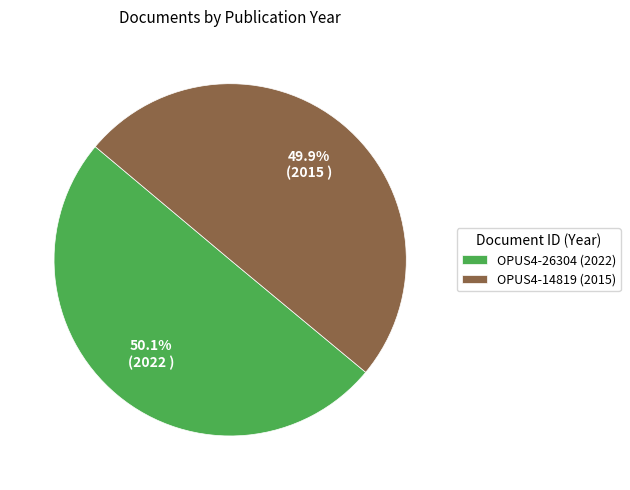

Approximately how many times larger is the value at OPUS4-14819 (2015) compared to OPUS4-26304 (2022)?

1.0